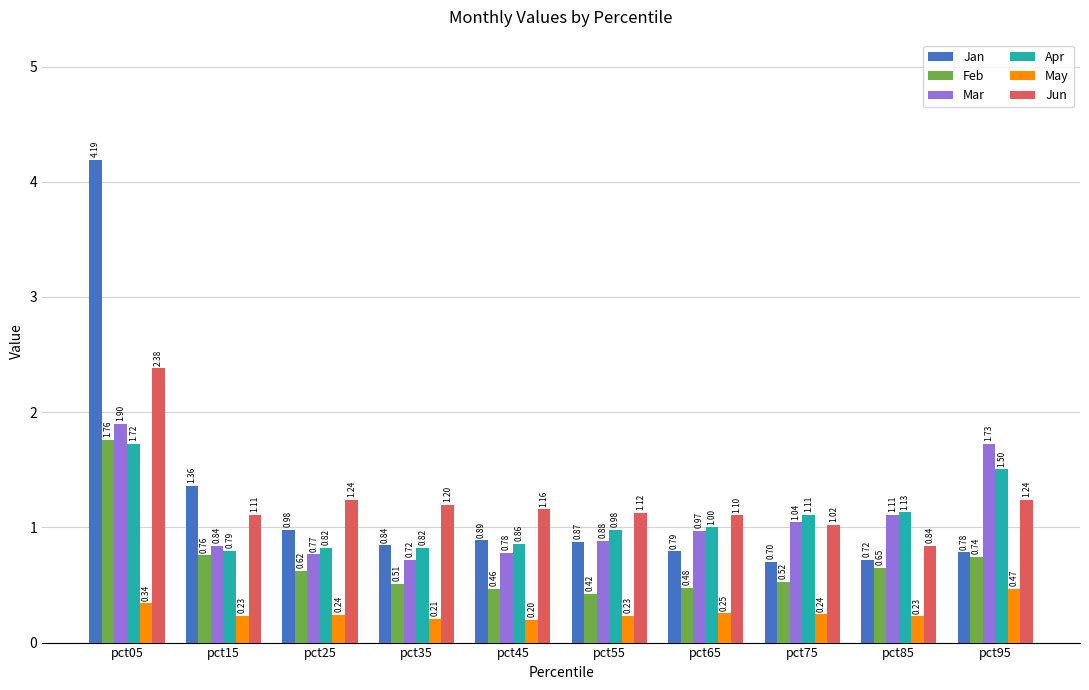

Rank the series at pct85 from lowest to highest value.

May, Feb, Jan, Jun, Mar, Apr